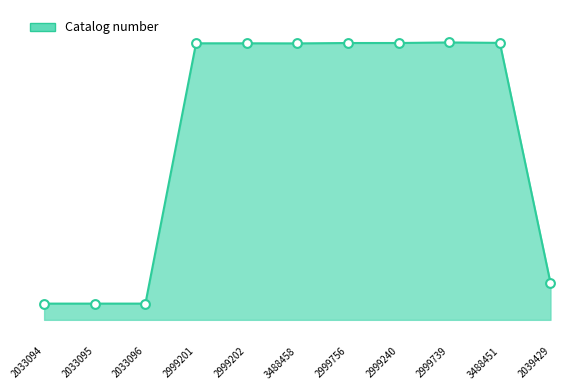

Which has a higher value, 2033095 or 3488458?

3488458